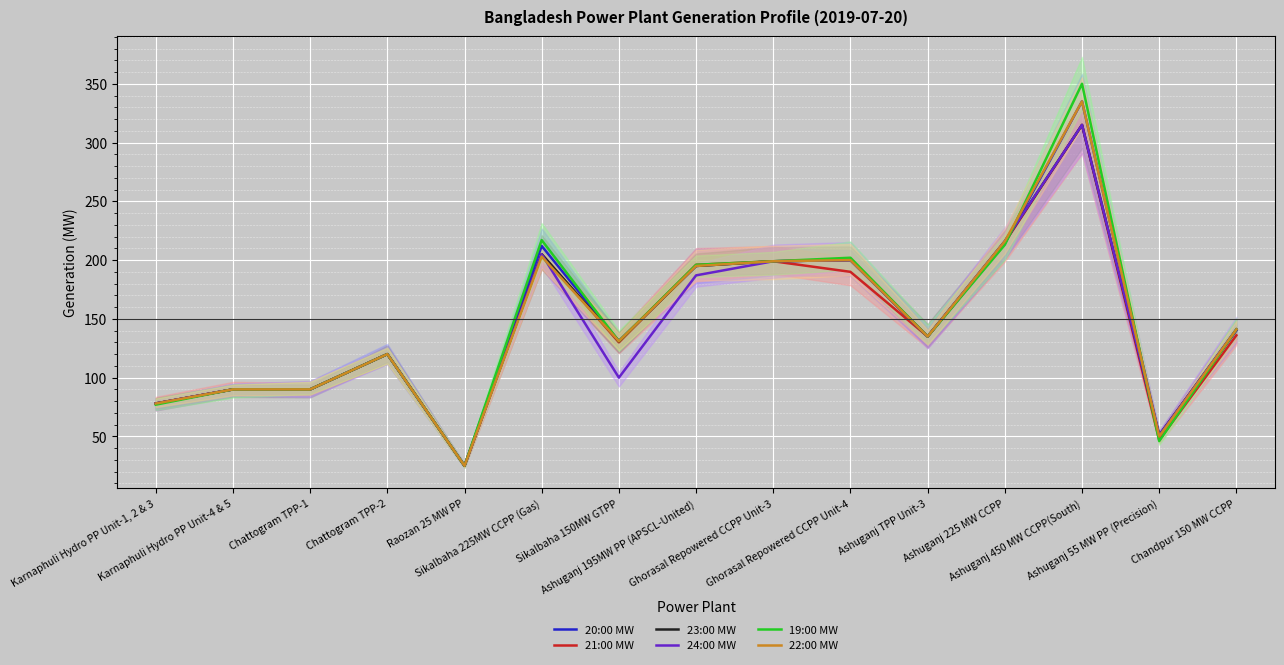

What is the value of the 21:00 MW point at the 15th from the left?

136